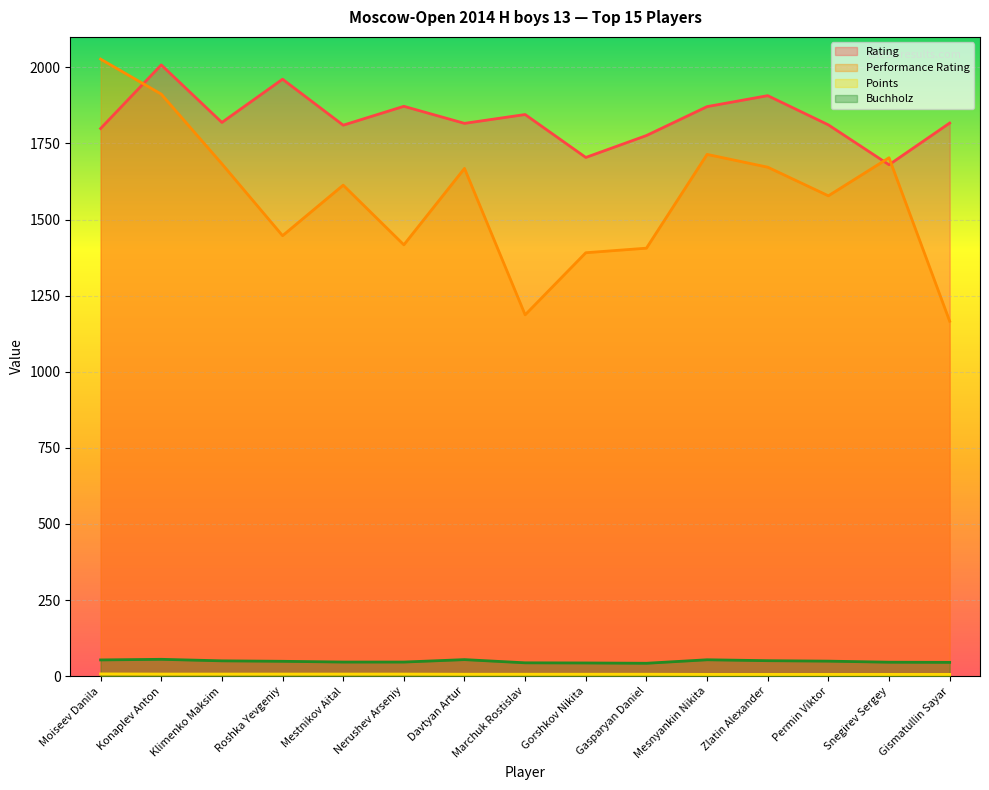

At how many categories does at least one series exceed 994?

15